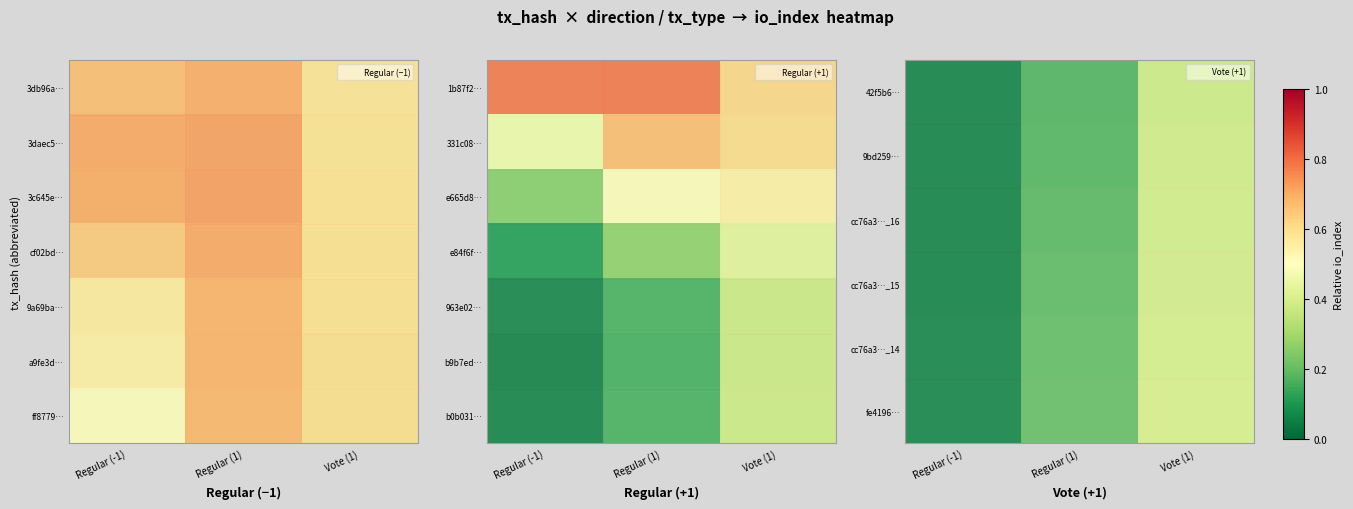

Rank the series at Regular (-1) from lowest to highest value.

b0b031…, 42f5b6…, 9bd259…, cc76a3…_16, cc76a3…_15, cc76a3…_14, fe4196…